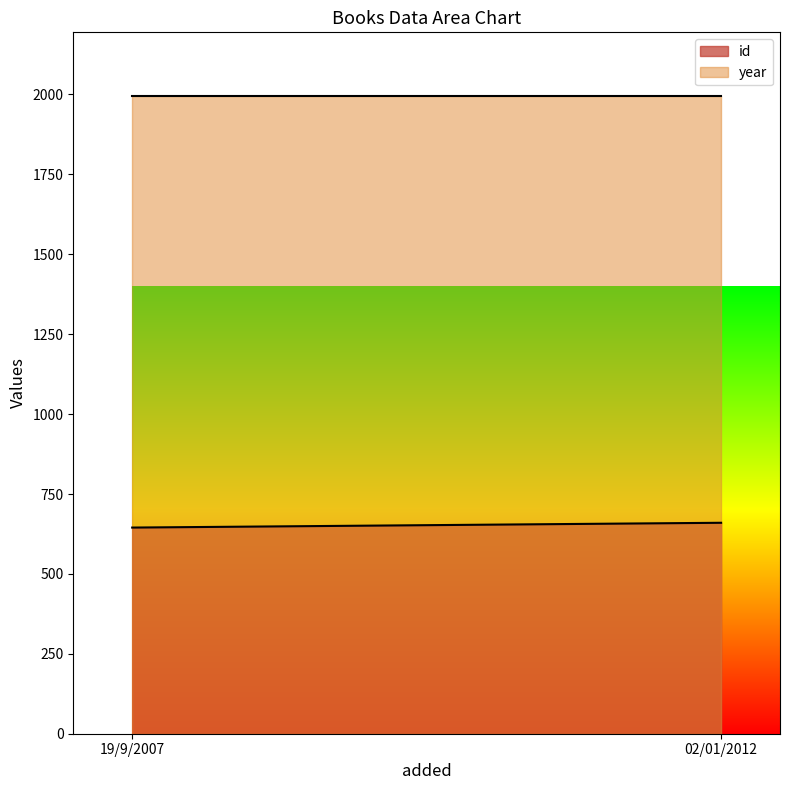

Reading left to right, what are all the values shown in this chart?

id: 19/9/2007=645	02/01/2012=660
year: 19/9/2007=1995	02/01/2012=1995